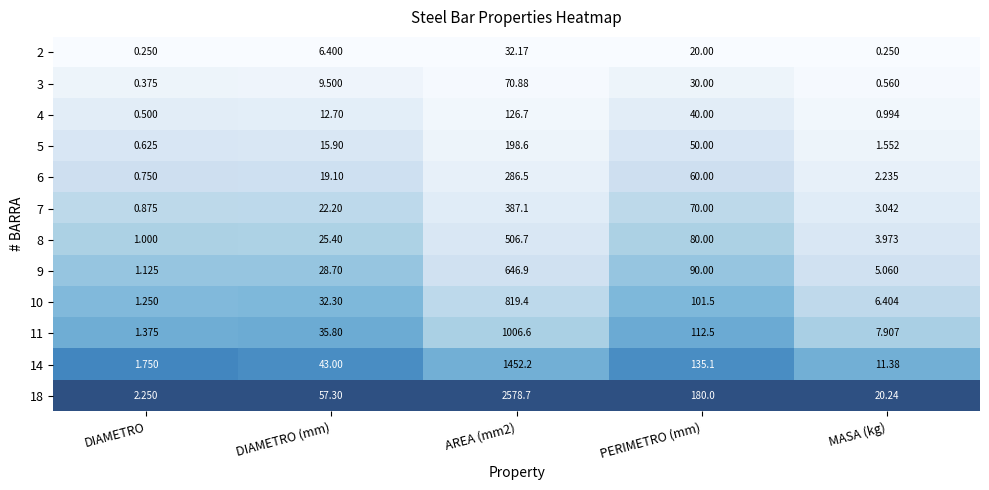

What is the difference between the highest and lowest values at MASA (kg)?

20.0